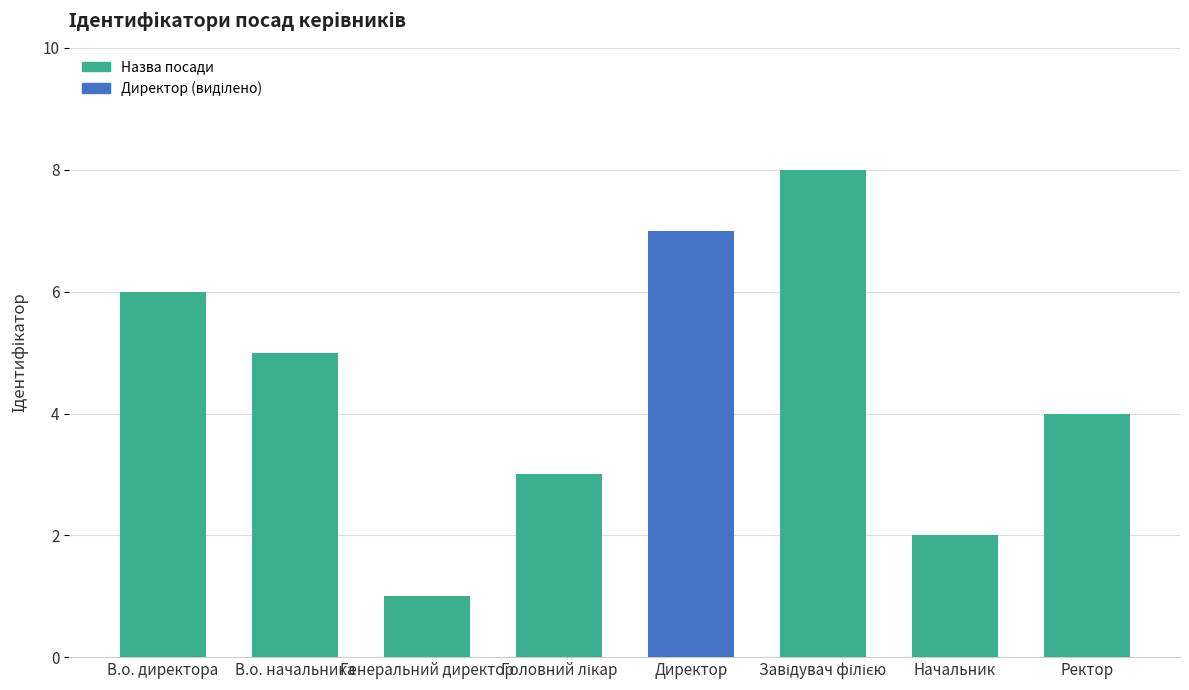

What is the sum of the values at Ректор and Директор?

11